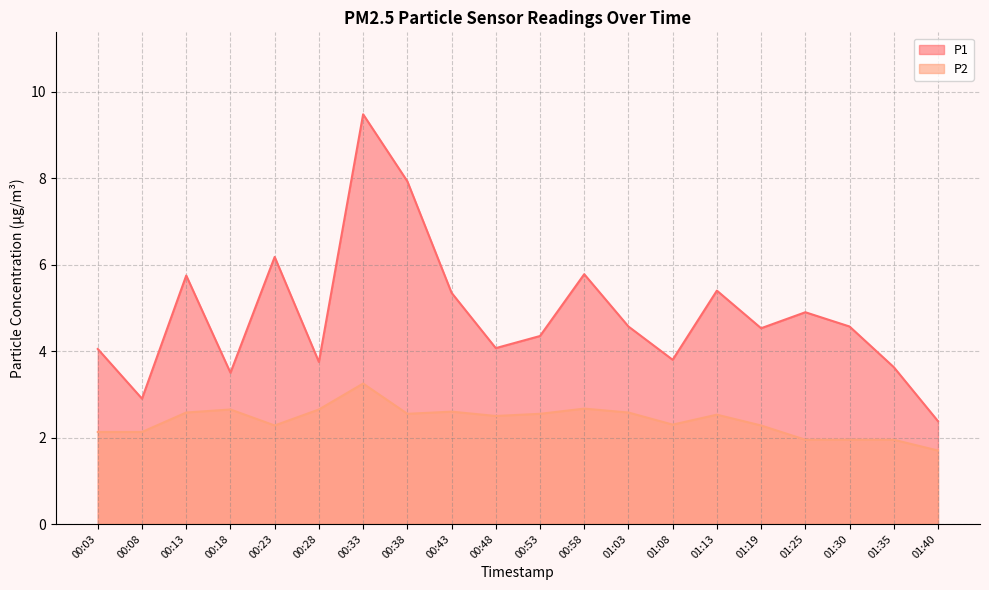

How many data points in P2 are above 2?

16